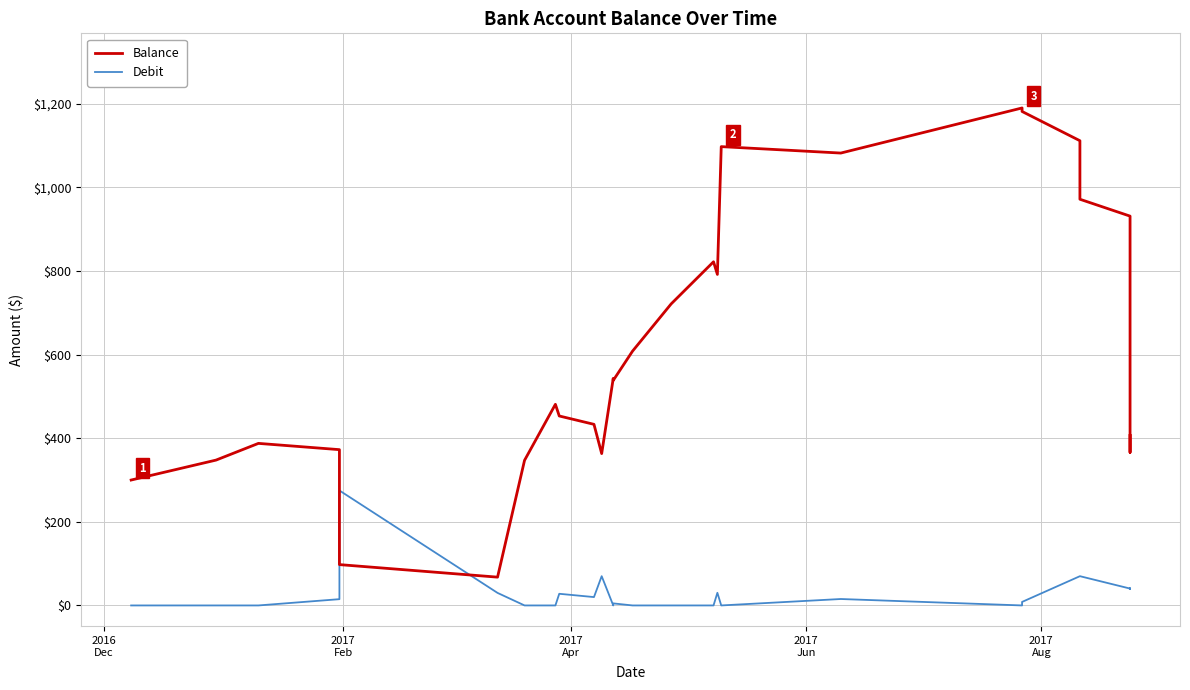

What is the difference between the maximum and minimum values in the Debit series?

275.0